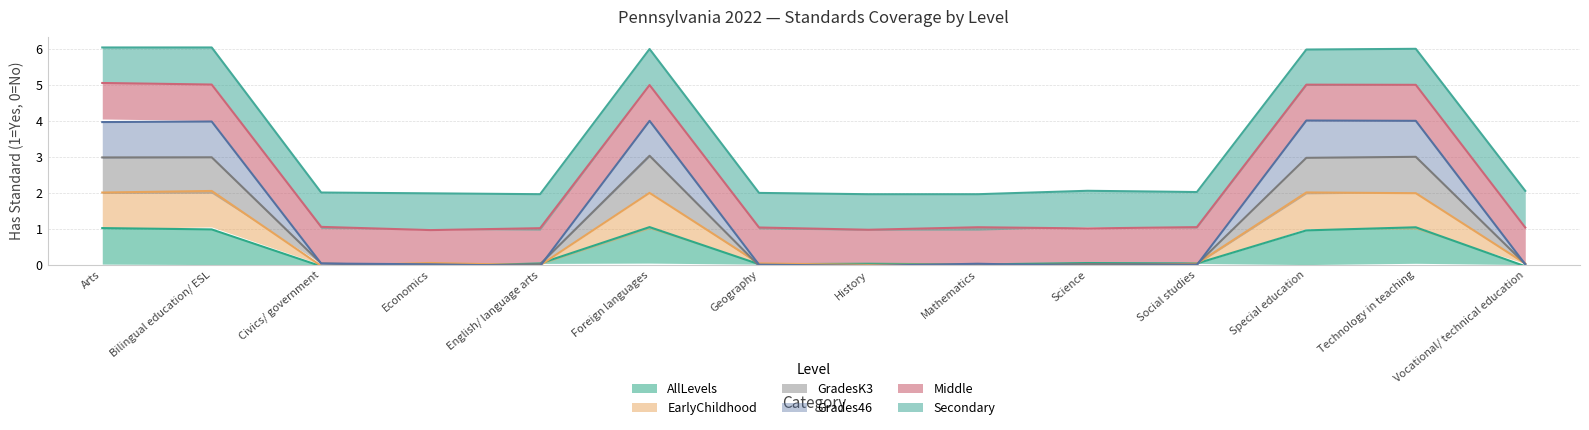

Between which two adjacent categories do Grades46 and AllLevels first intersect?

Bilingual education/ ESL and Civics/ government